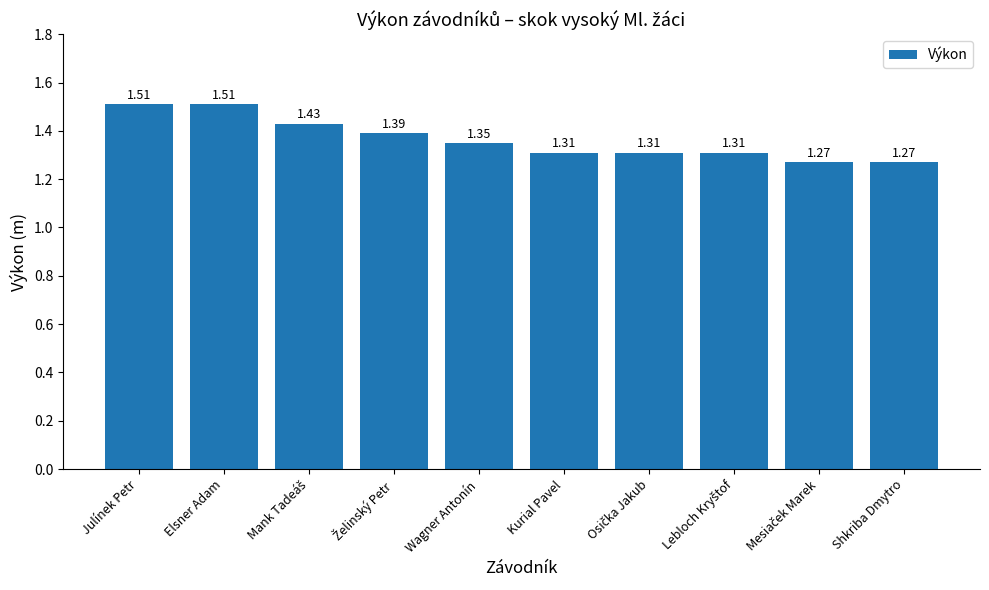

Approximately how many times larger is the value at Julínek Petr compared to Kurial Pavel?

1.2